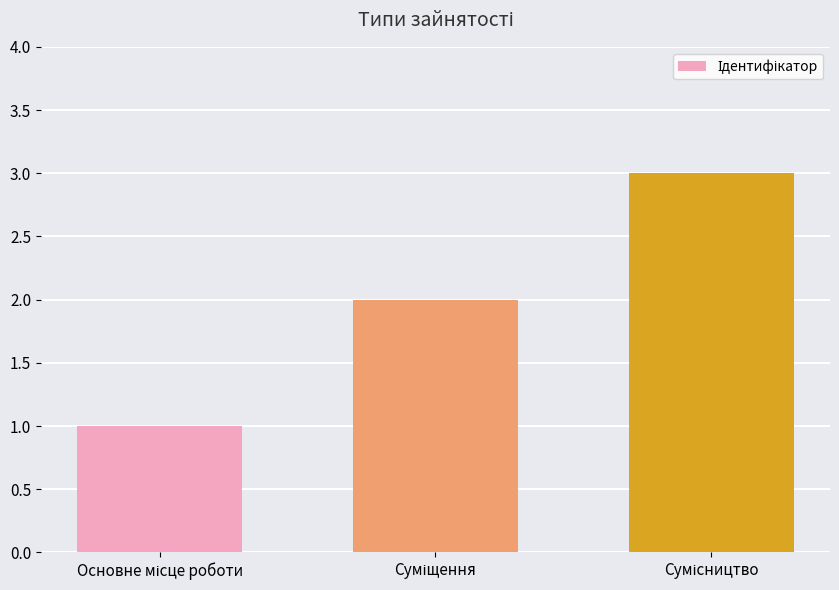

What is the sum of all values?

6